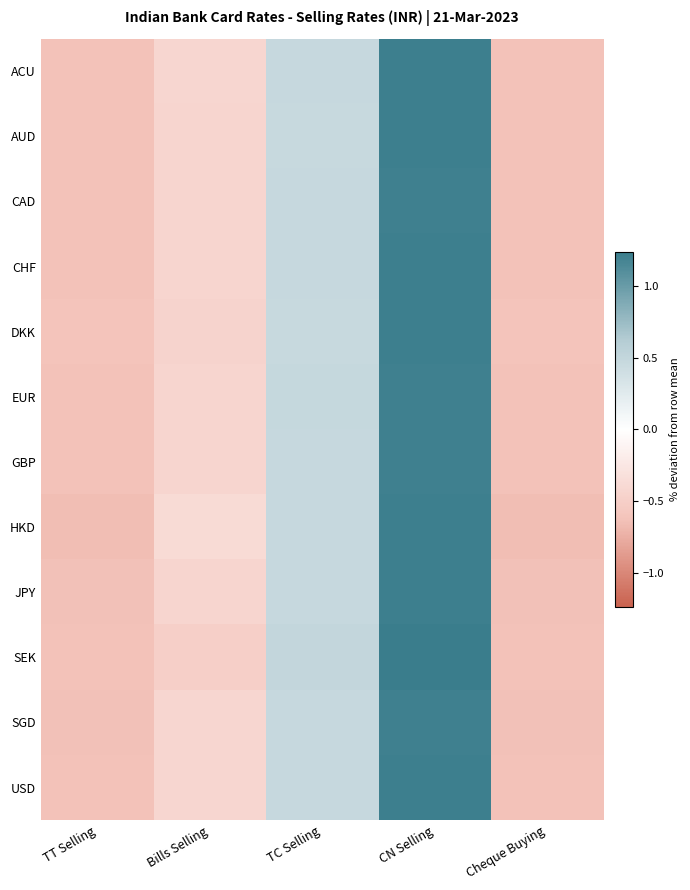

Which series has the largest range (max minus min)?

HKD